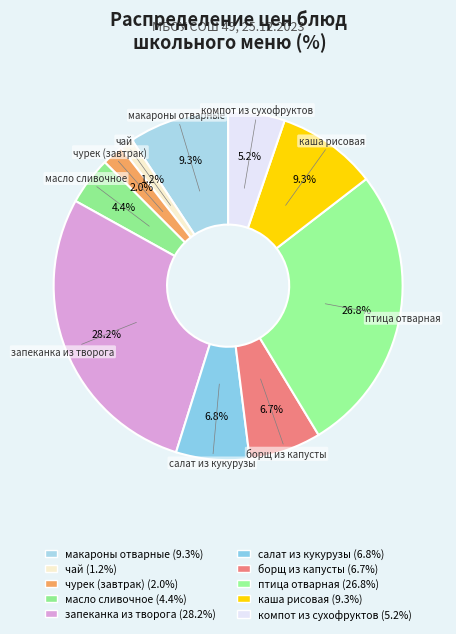

Approximately how many times larger is the value at макароны отварные compared to чурек (завтрак)?

4.7